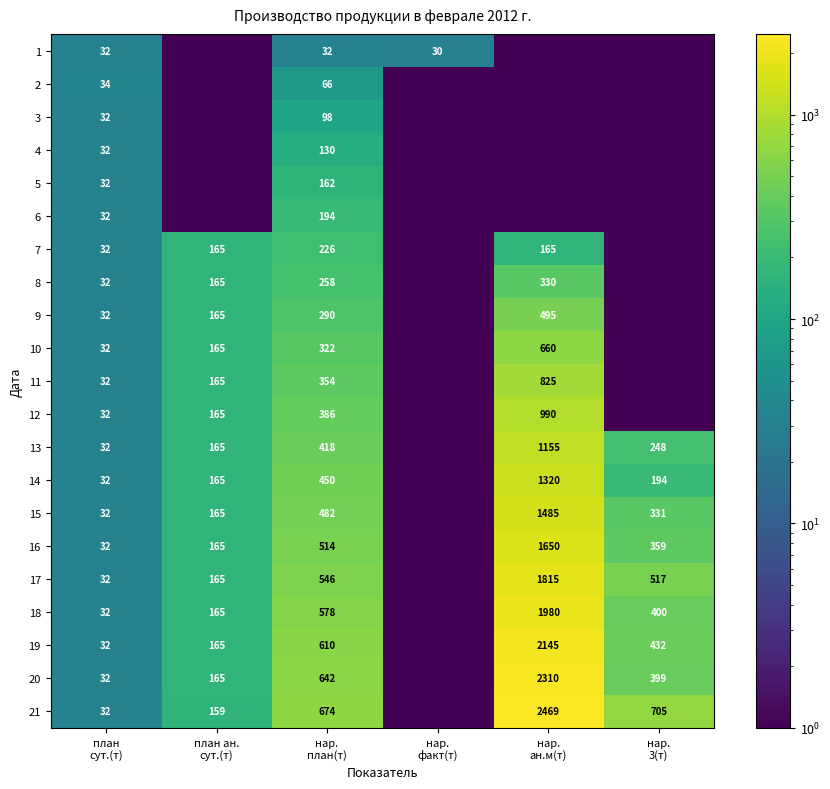

Where is 7 nearest to the value 113?

план ан. сут.(т)